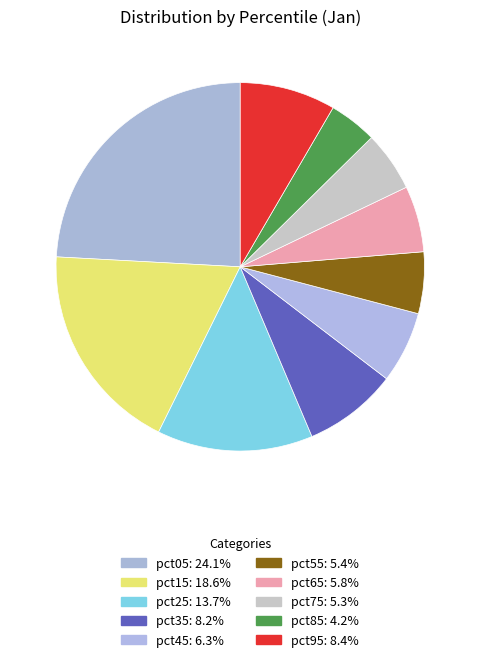

What is the largest slice in the pie chart?

pct05